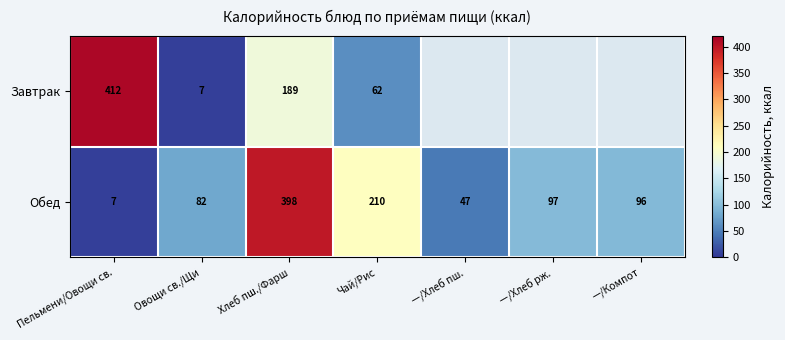

Where does the Обед series first go above 96?

Хлеб пш./Фарш